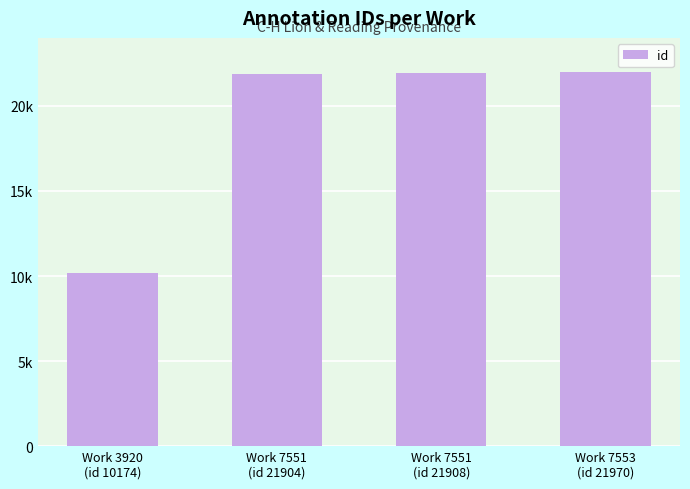

Reading right to left, extract all data points from this chart.

21970	21908	21904	10174